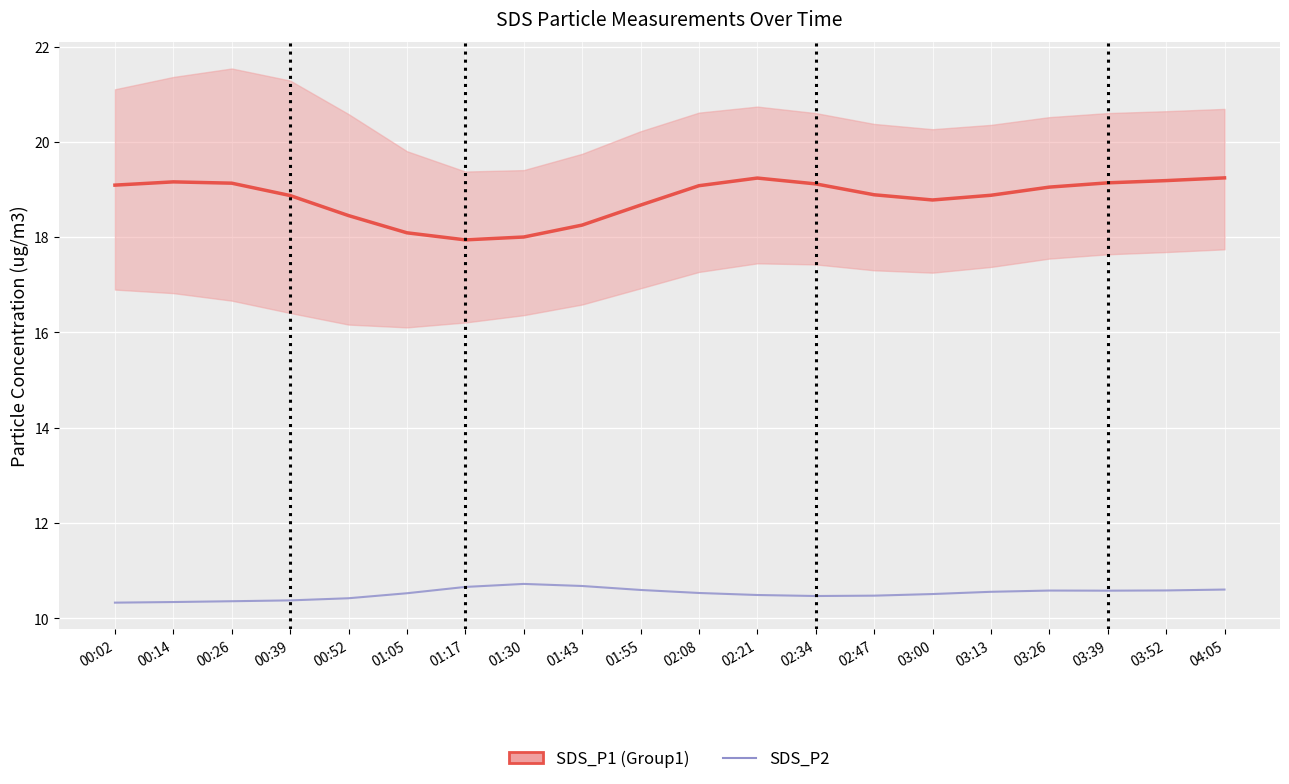

Rank the series at 02:47 from lowest to highest value.

SDS_P2, SDS_P1_mean